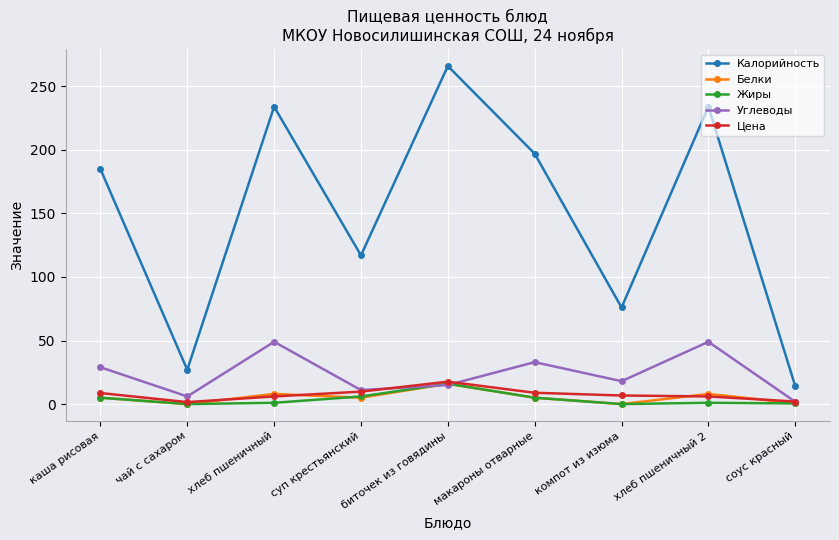

What is the difference between the second highest and second lowest values in the Белки series?

8.0